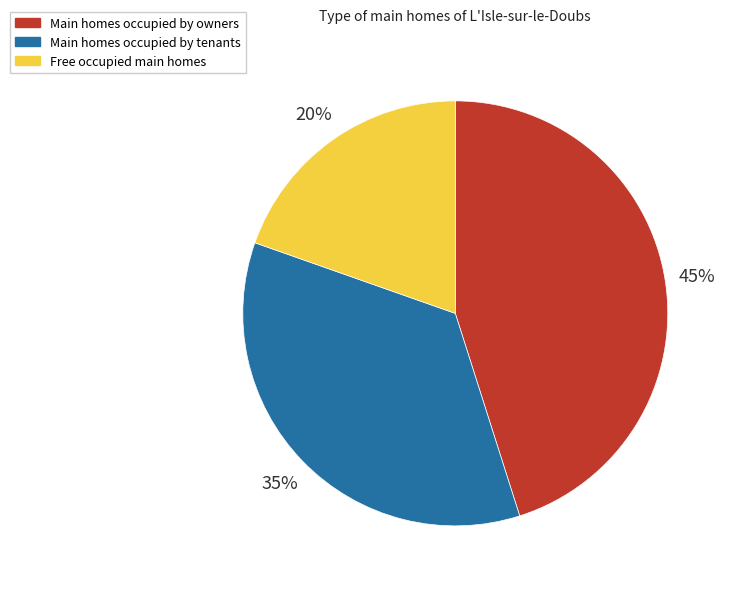

Which slice is the smallest?

Free occupied main homes